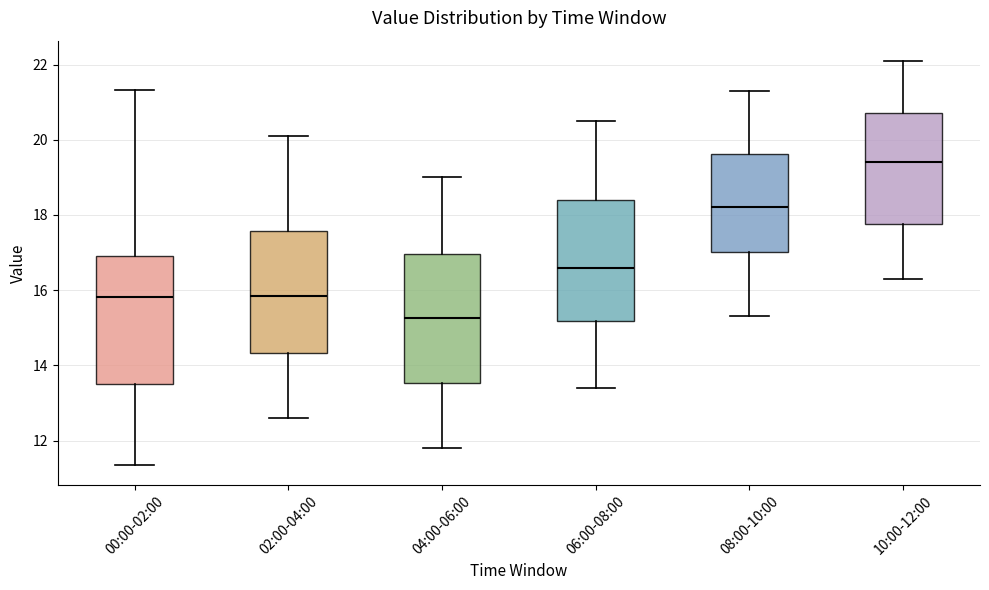

Which box has the highest median line?

10:00-12:00